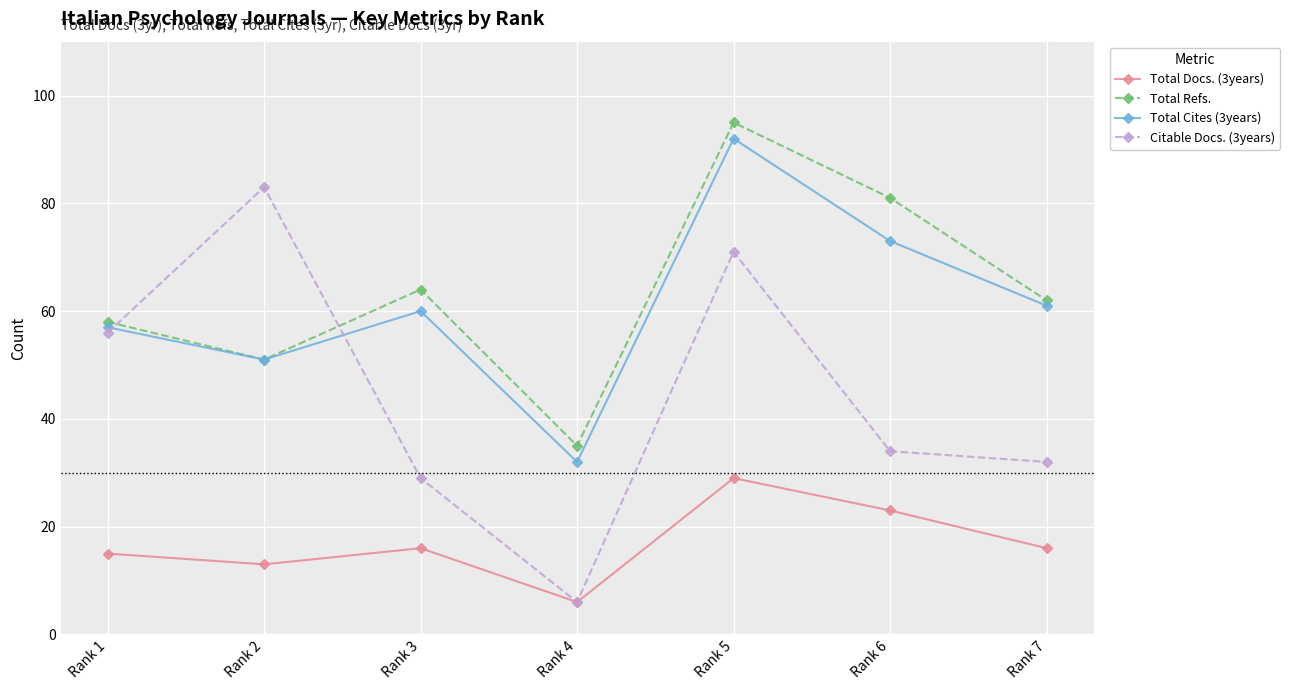

What value does the Total Docs. (3years) series have at Rank 7?

16